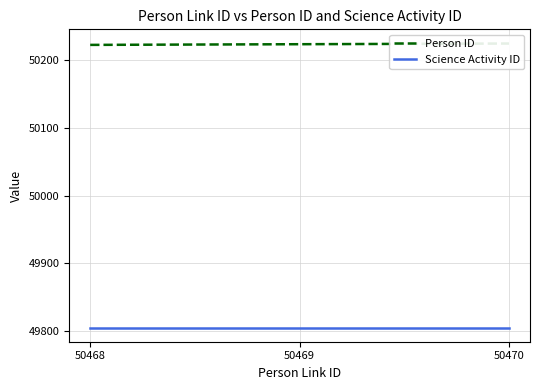

How many series are shown in this chart?

2